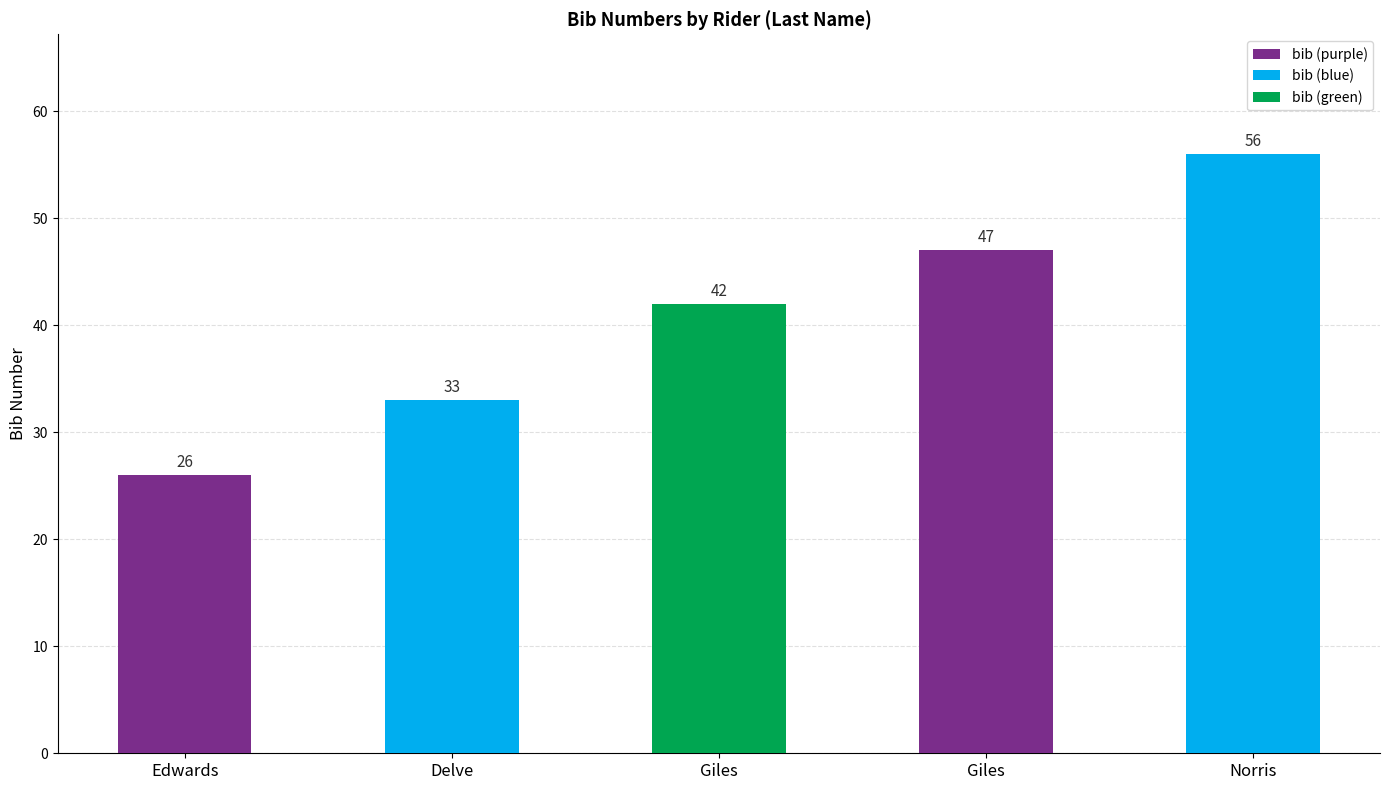

What is the sum of the values at Giles and Delve?

75